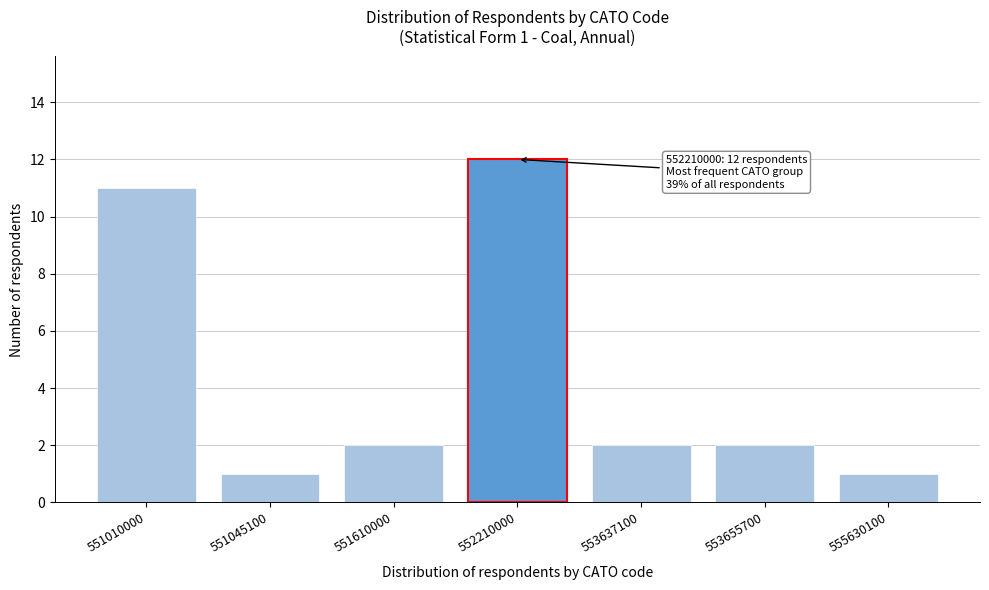

Reading left to right, transcribe all the data shown in this chart.

551010000=11	551045100=1	551610000=2	552210000=12	553637100=2	553655700=2	555630100=1